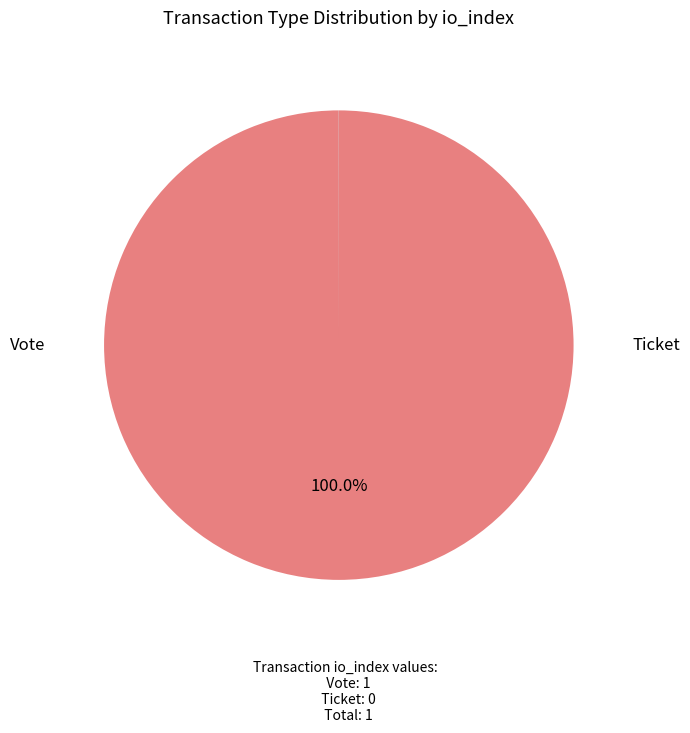

What is the largest slice in the pie chart?

Vote